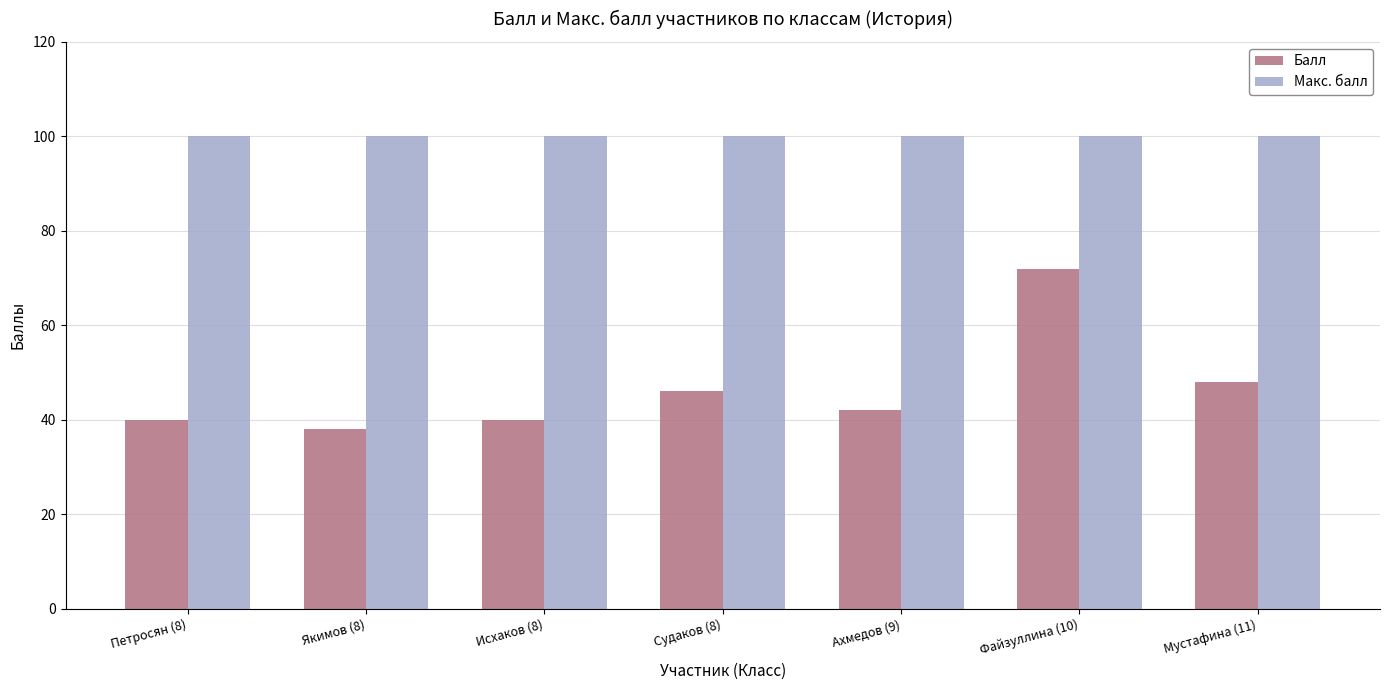

How many values in the Балл series are below 42?

3